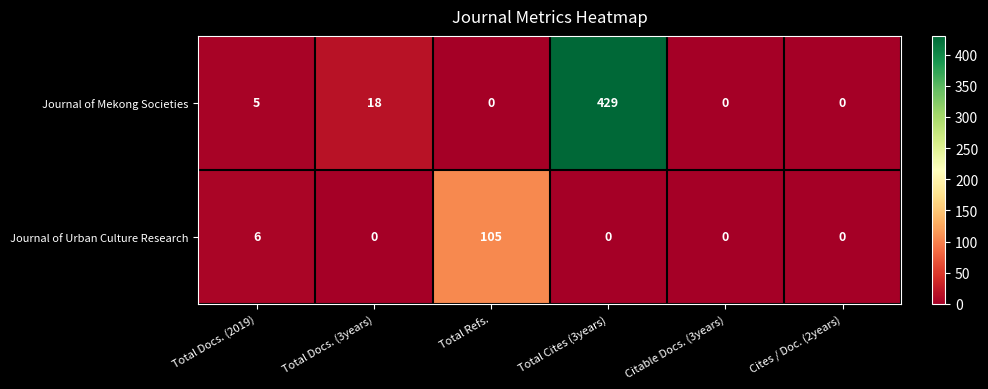

How many positive values does the Journal of Urban Culture Research series have?

2